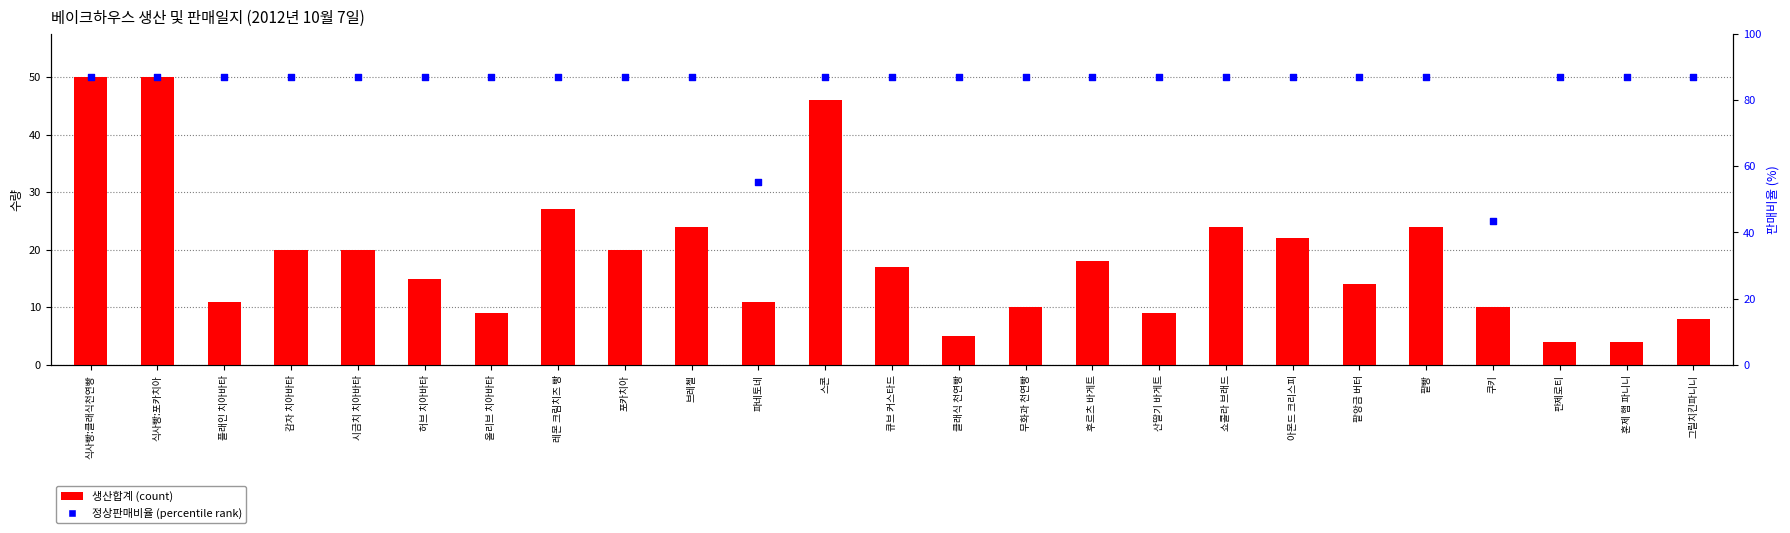

Which series has the widest spread of Y values?

생산합계(col_6)